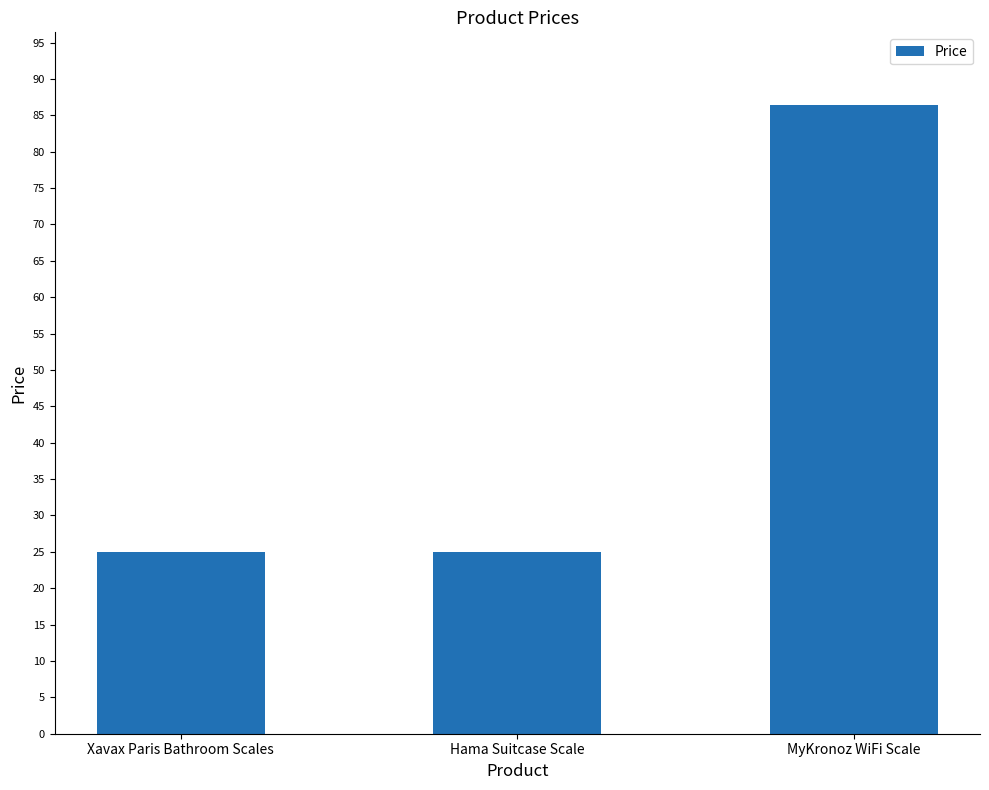

What is the label of the 1st bar from the right?

MyKronoz WiFi Scale